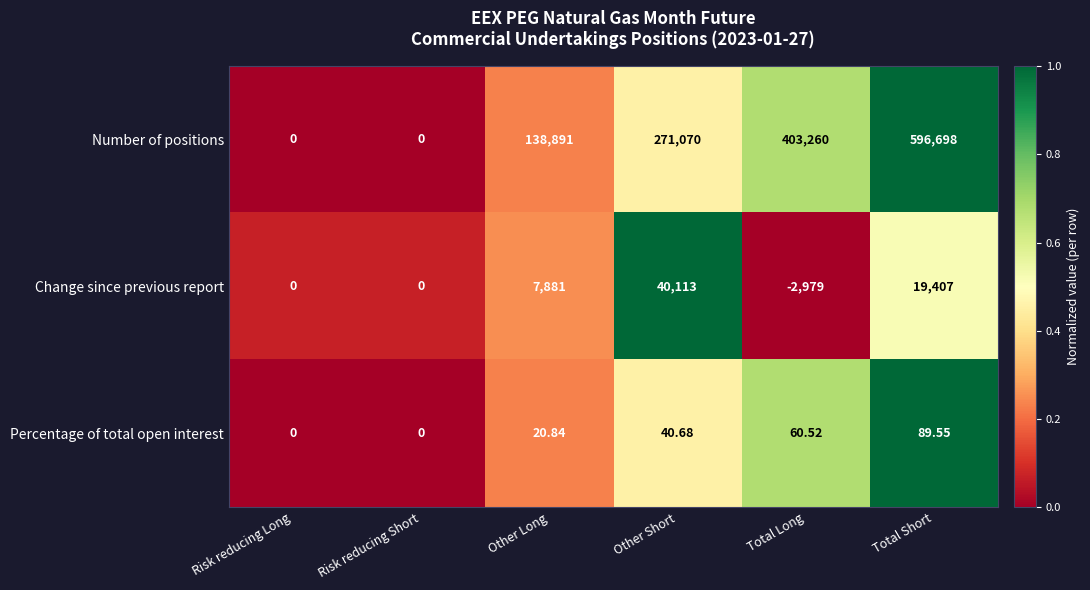

Which series has the largest total across all categories?

Number of positions